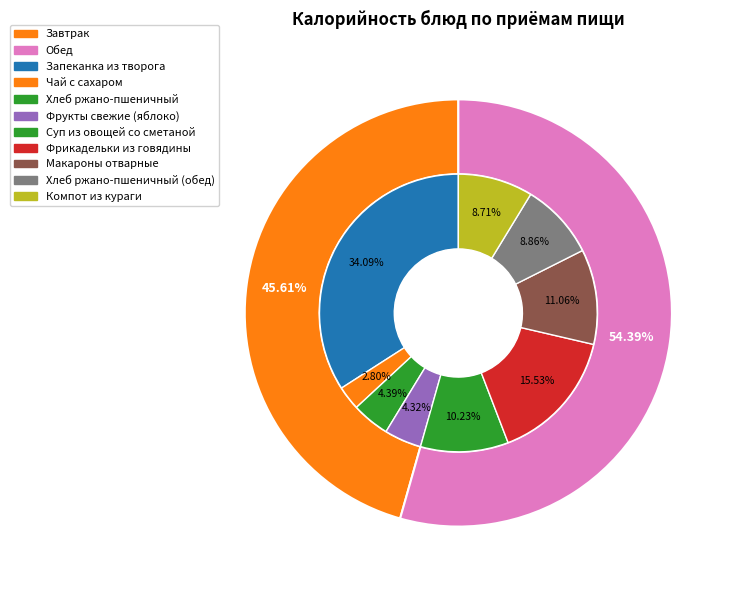

Do Чай с сахаром and Фрикадельки из говядины together represent more than half of the pie?

No